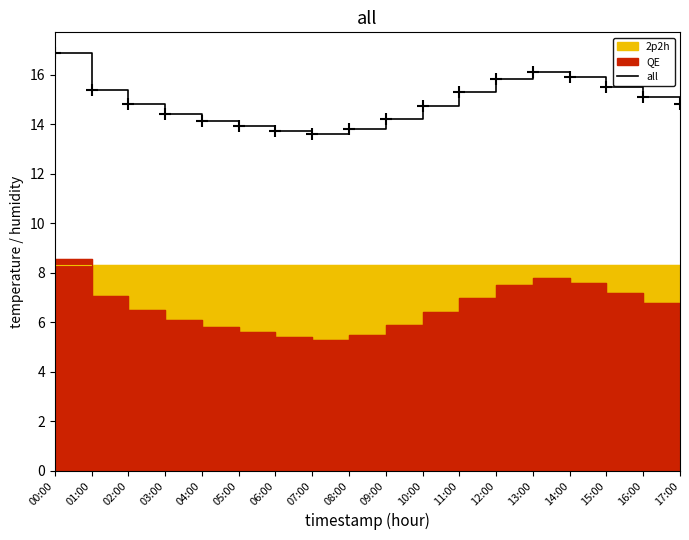

What is the change in value from 07:00 to 11:00?

+1.7